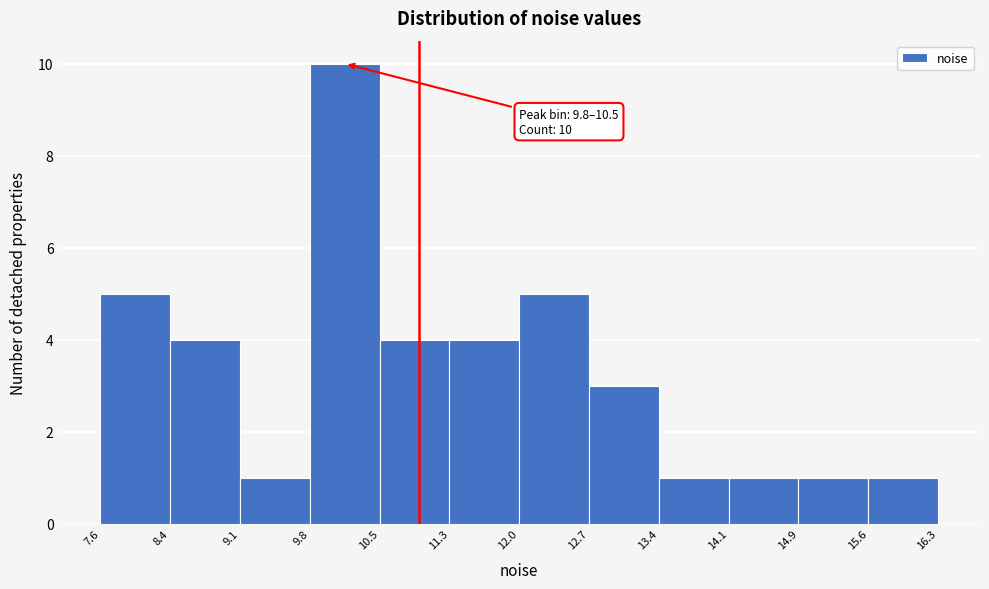

Which range on the x-axis has the tallest bar?

9.8 to 10.5